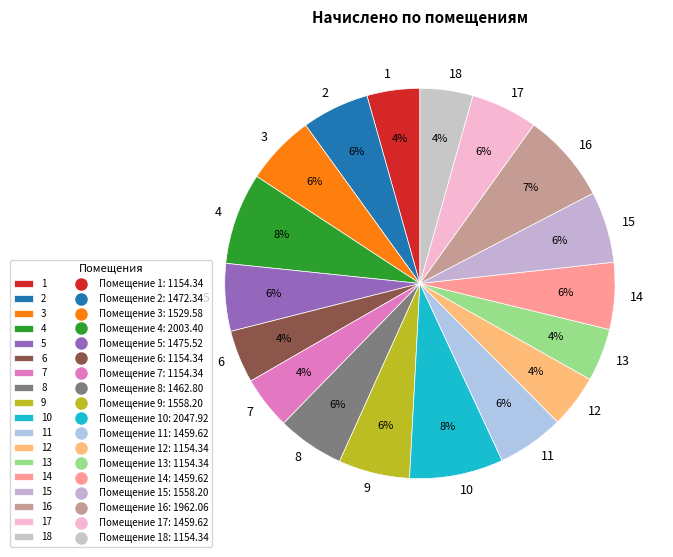

Is it true that 7 is 11% of the pie?

False